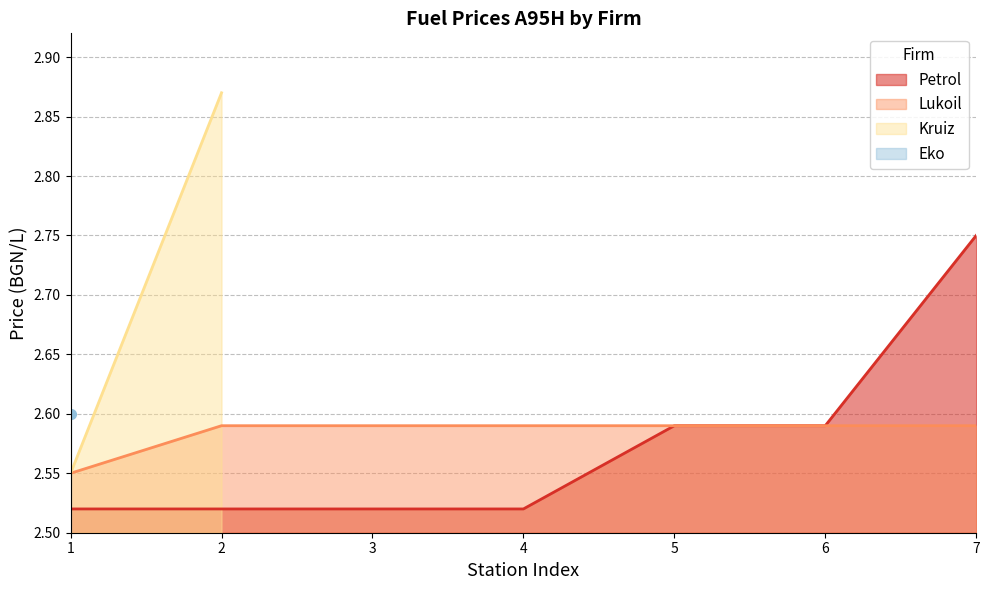

At which label does Petrol reach its peak?

7